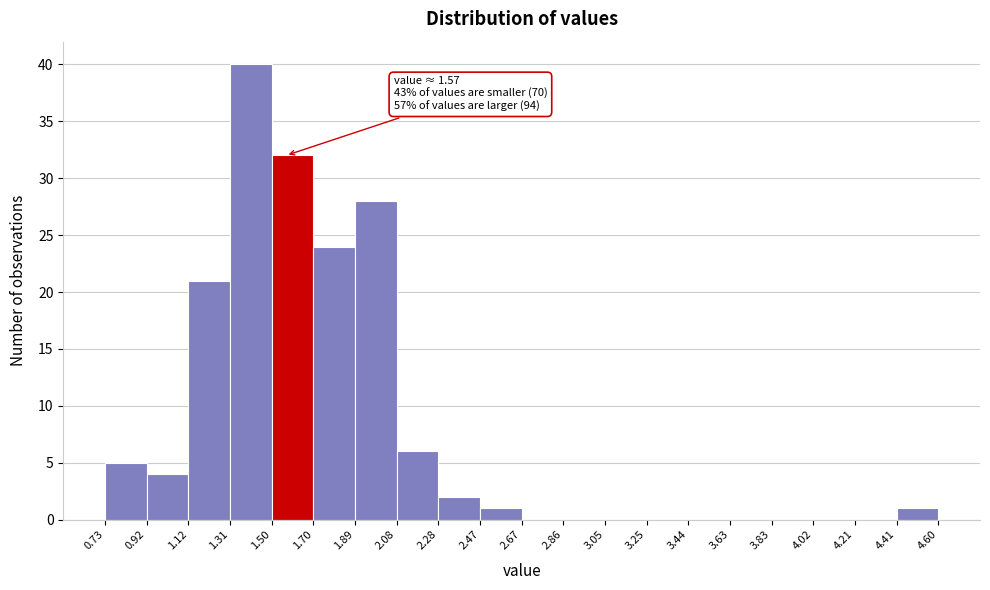

Over which range of the x-axis is the bar tallest?

1.31 to 1.50